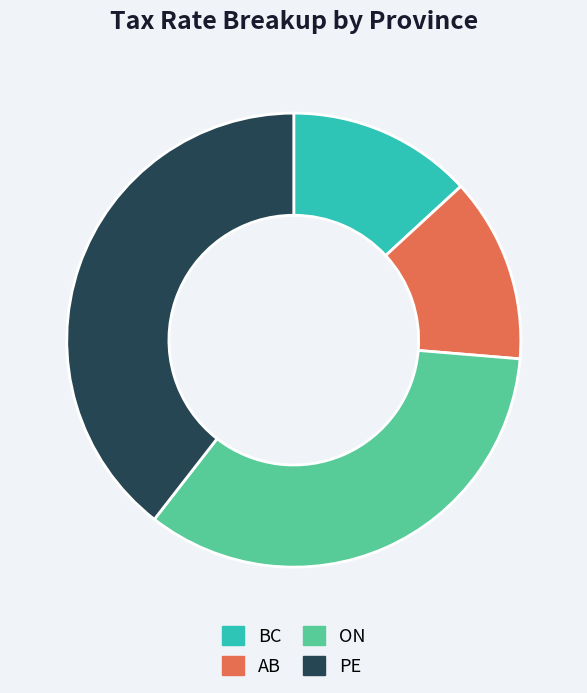

Does any single category account for the majority?

No